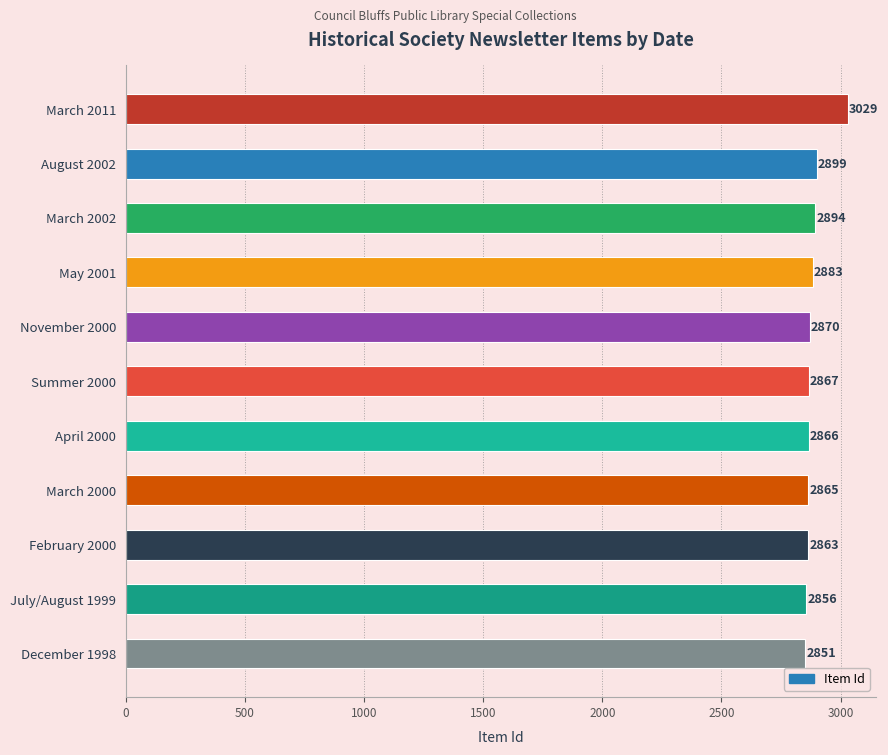

Rank the categories by value from lowest to highest.

December 1998, July/August 1999, February 2000, March 2000, April 2000, Summer 2000, November 2000, May 2001, March 2002, August 2002, March 2011